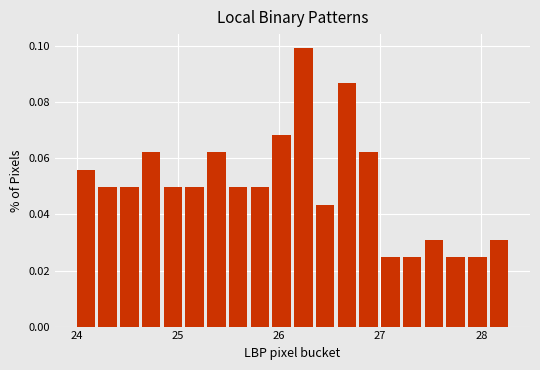

Around what value on the x-axis is the tallest bar? Give the approximate position of its centre, as read against the axis.

26.2